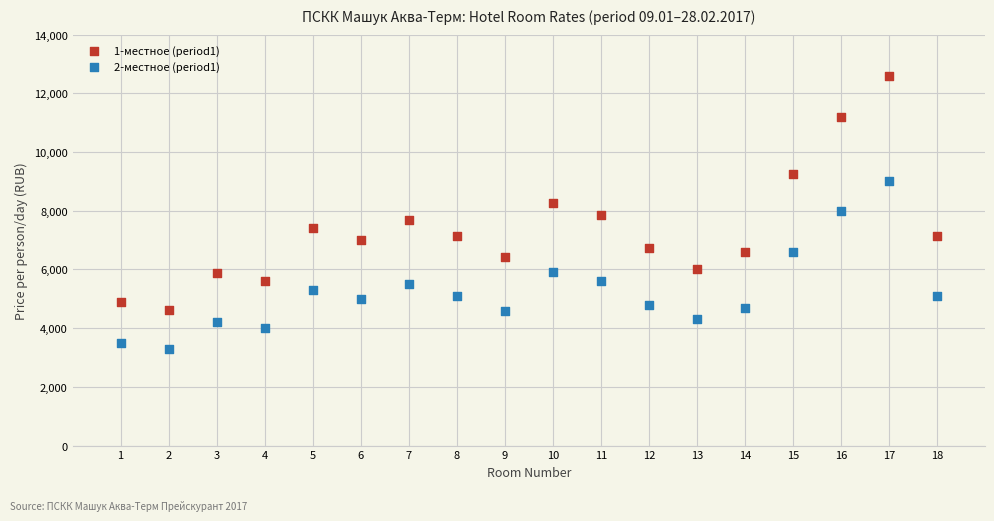

Across all data points, what is the range of X values (max minus min)?

17